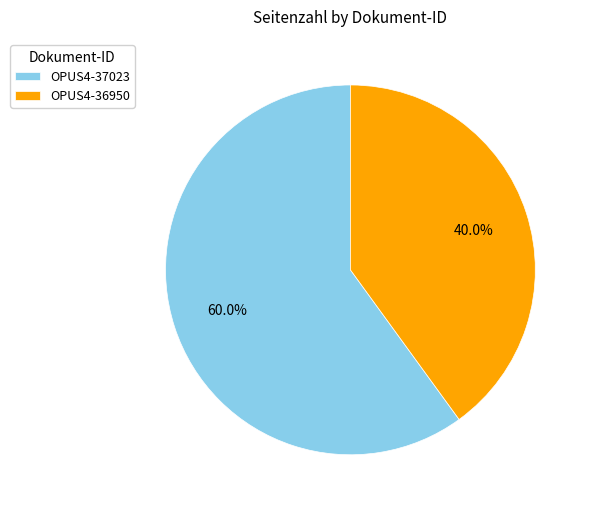

How many segments does this pie chart have?

2